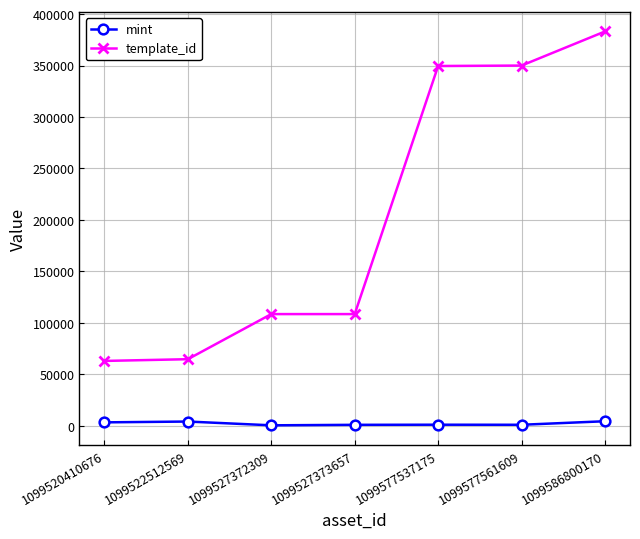

True or false: mint and template_id intersect in this chart.

False